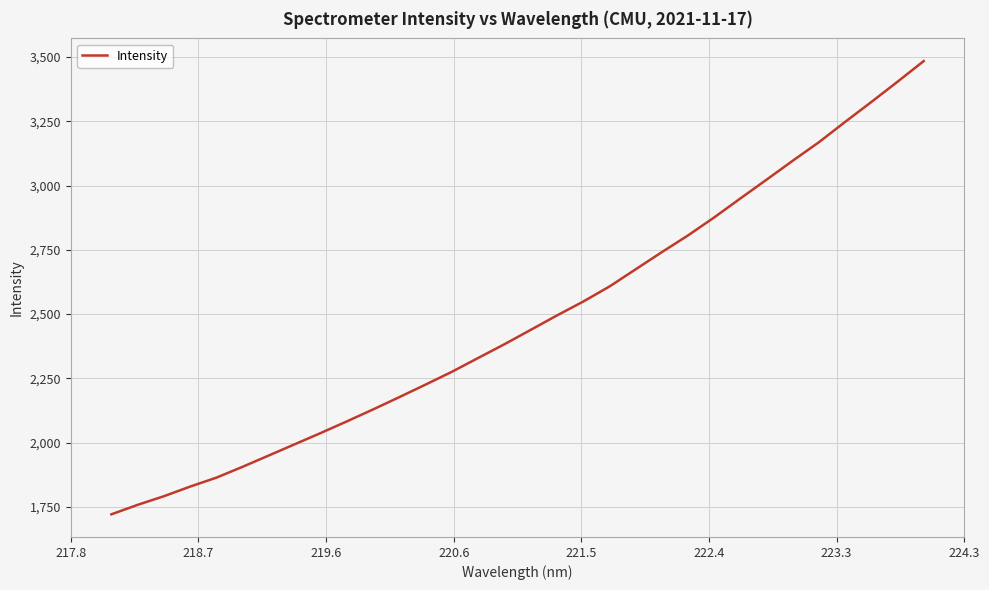

What is the maximum value shown in the chart?

3484.6